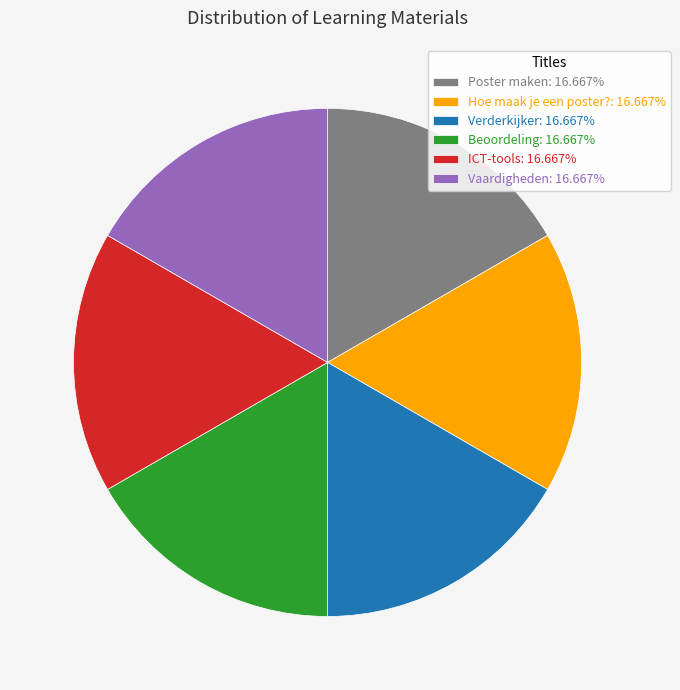

Does any single category account for the majority?

No